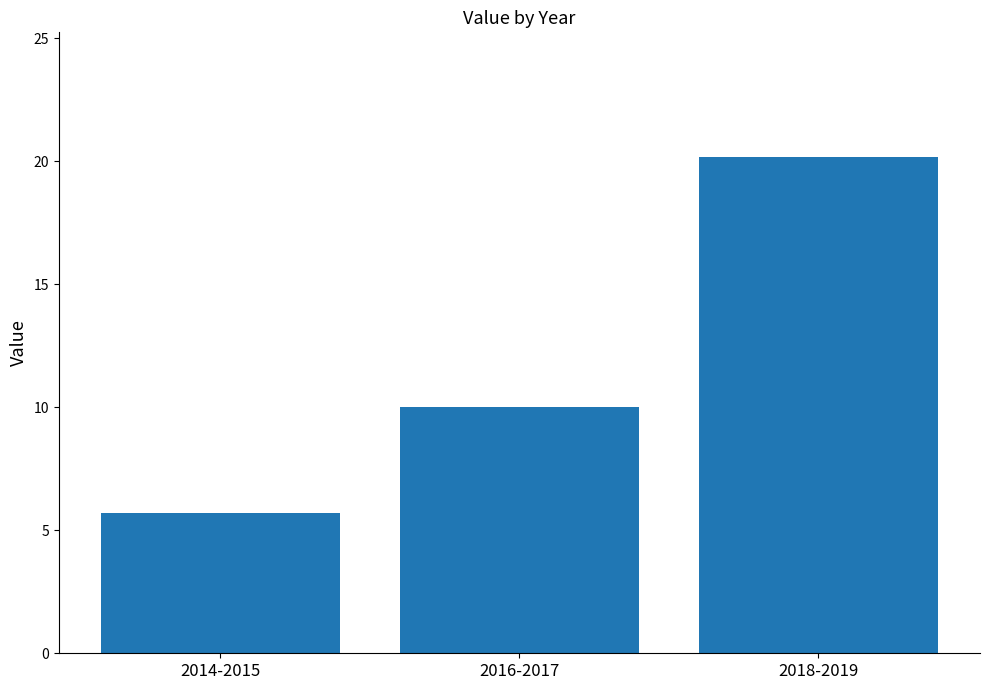

Which has a higher value, 2016-2017 or 2018-2019?

2018-2019